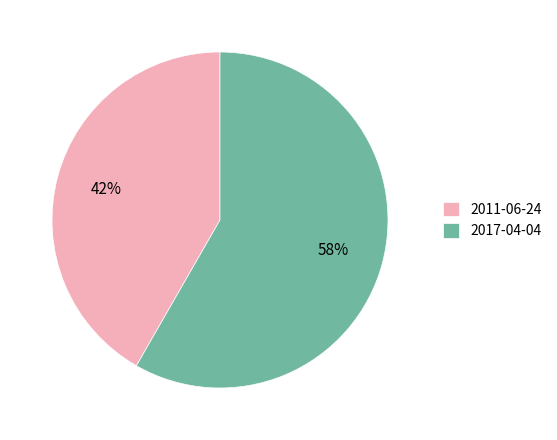

The 2011-06-24 slice represents 54% of the pie. True or false?

False